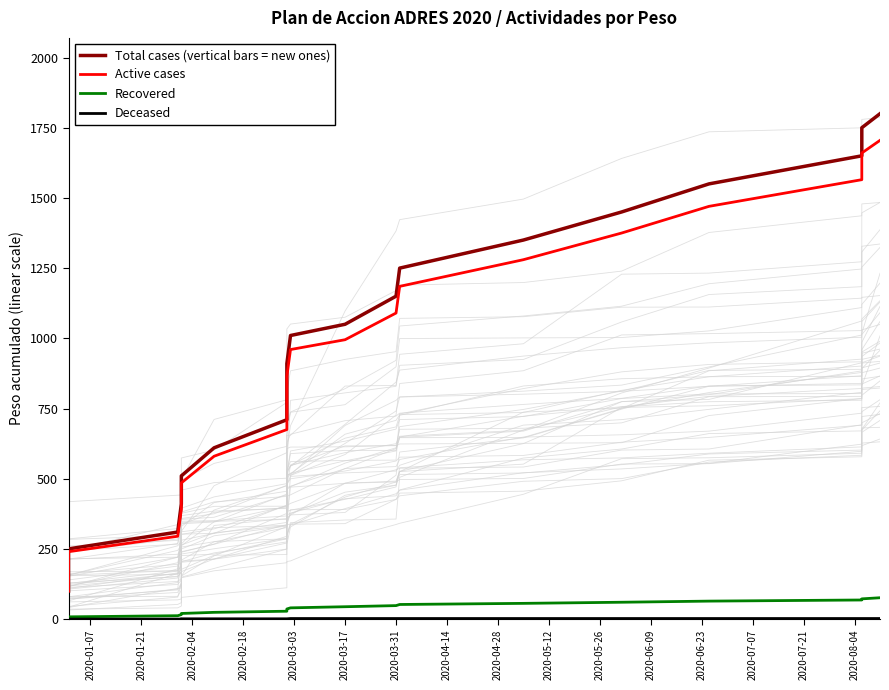

True or false: Total cases (vertical bars = new ones) and Recovered intersect in this chart.

False